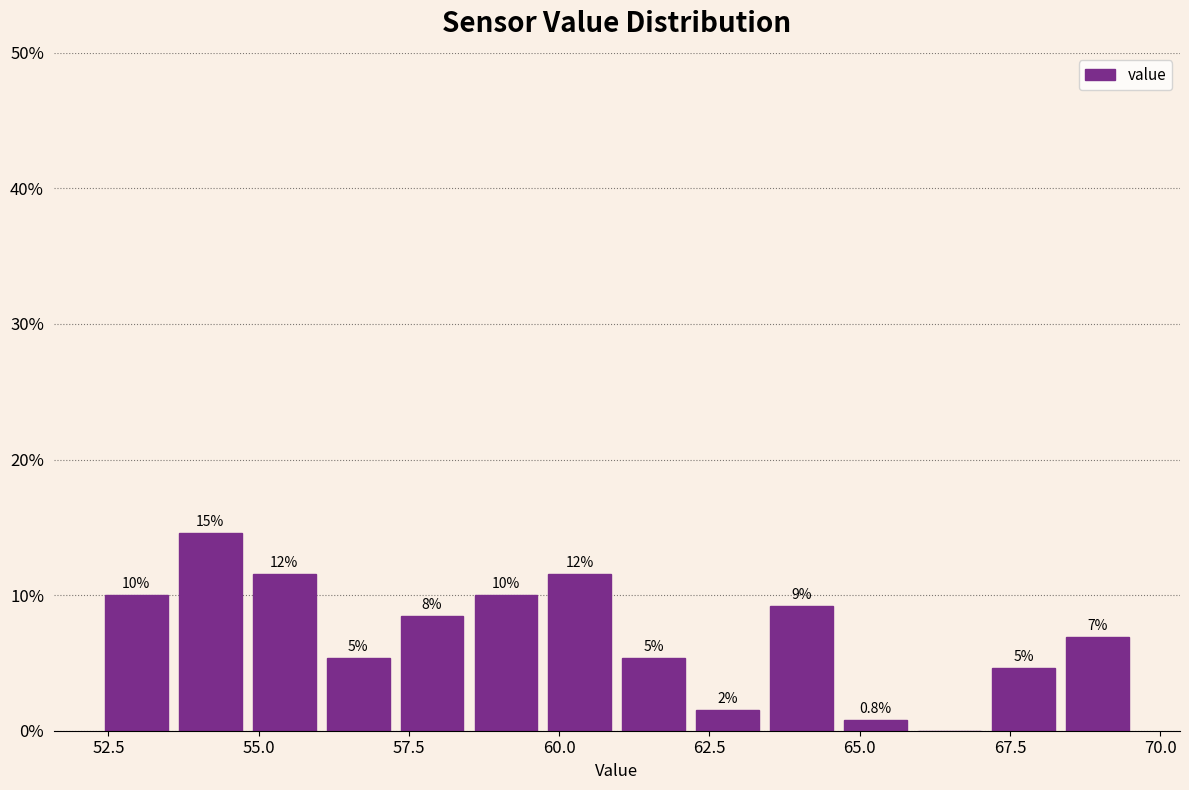

Around what value on the x-axis is the tallest bar? Give the approximate position of its centre, as read against the axis.

54.0